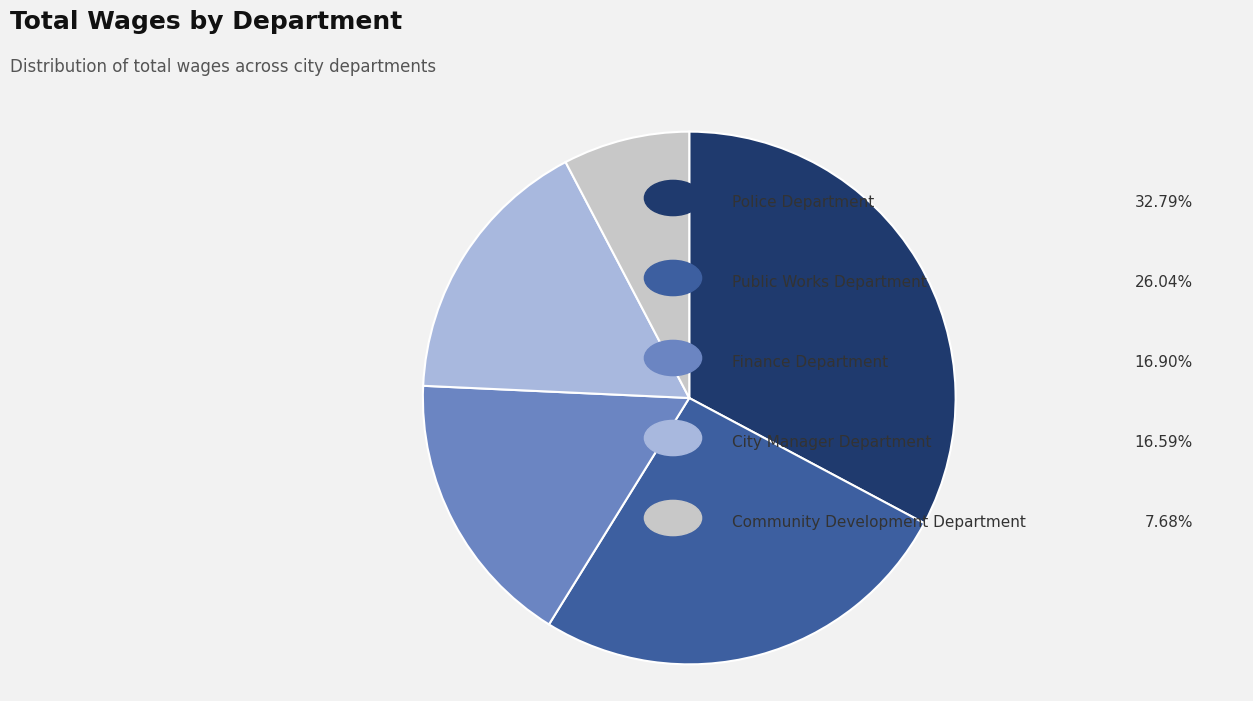

Is there any slice that represents more than half of the pie?

No